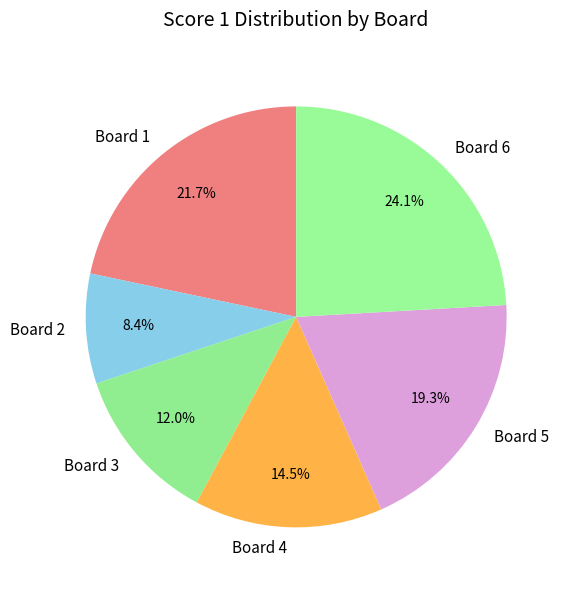

What is the smallest slice in the pie chart?

Board 2